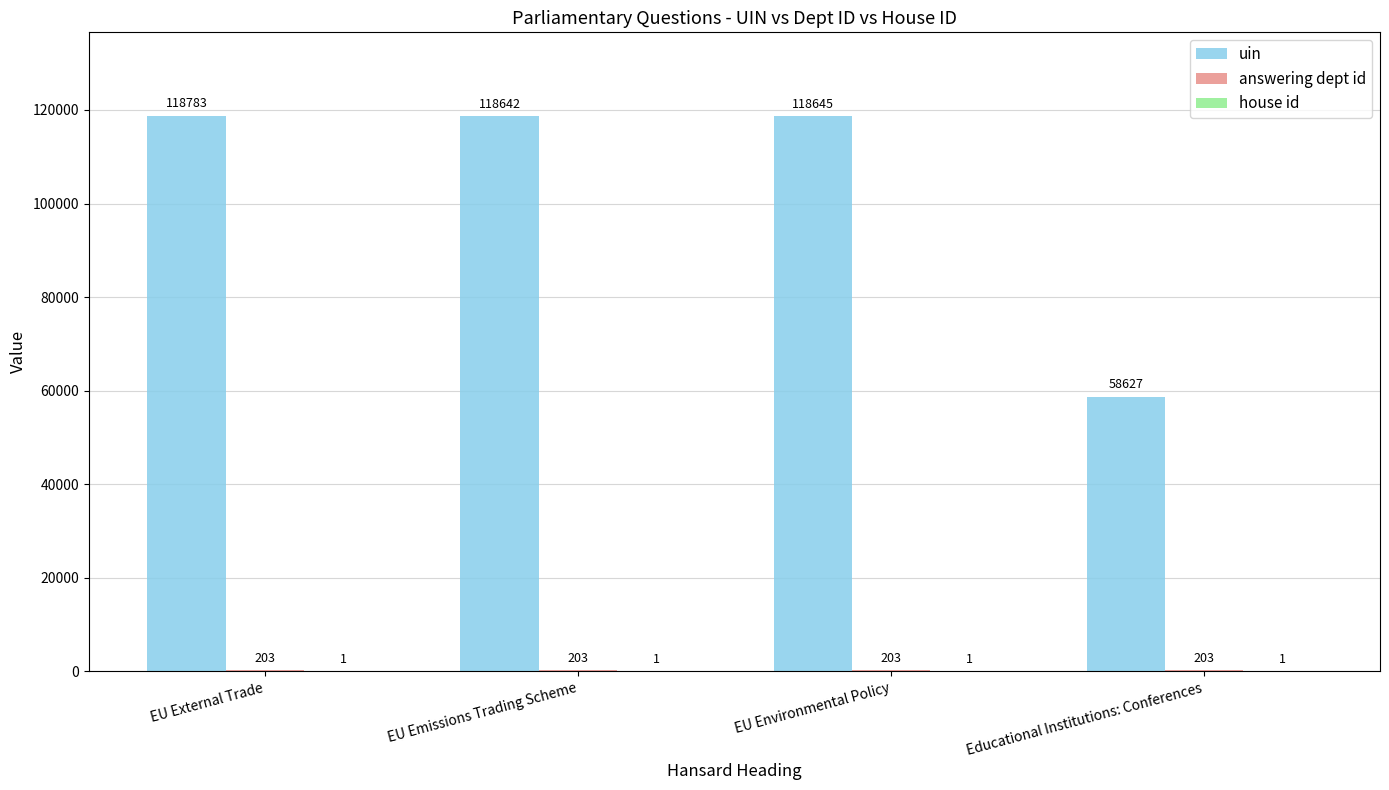

What is the total value across all series at EU Emissions Trading Scheme?

118846